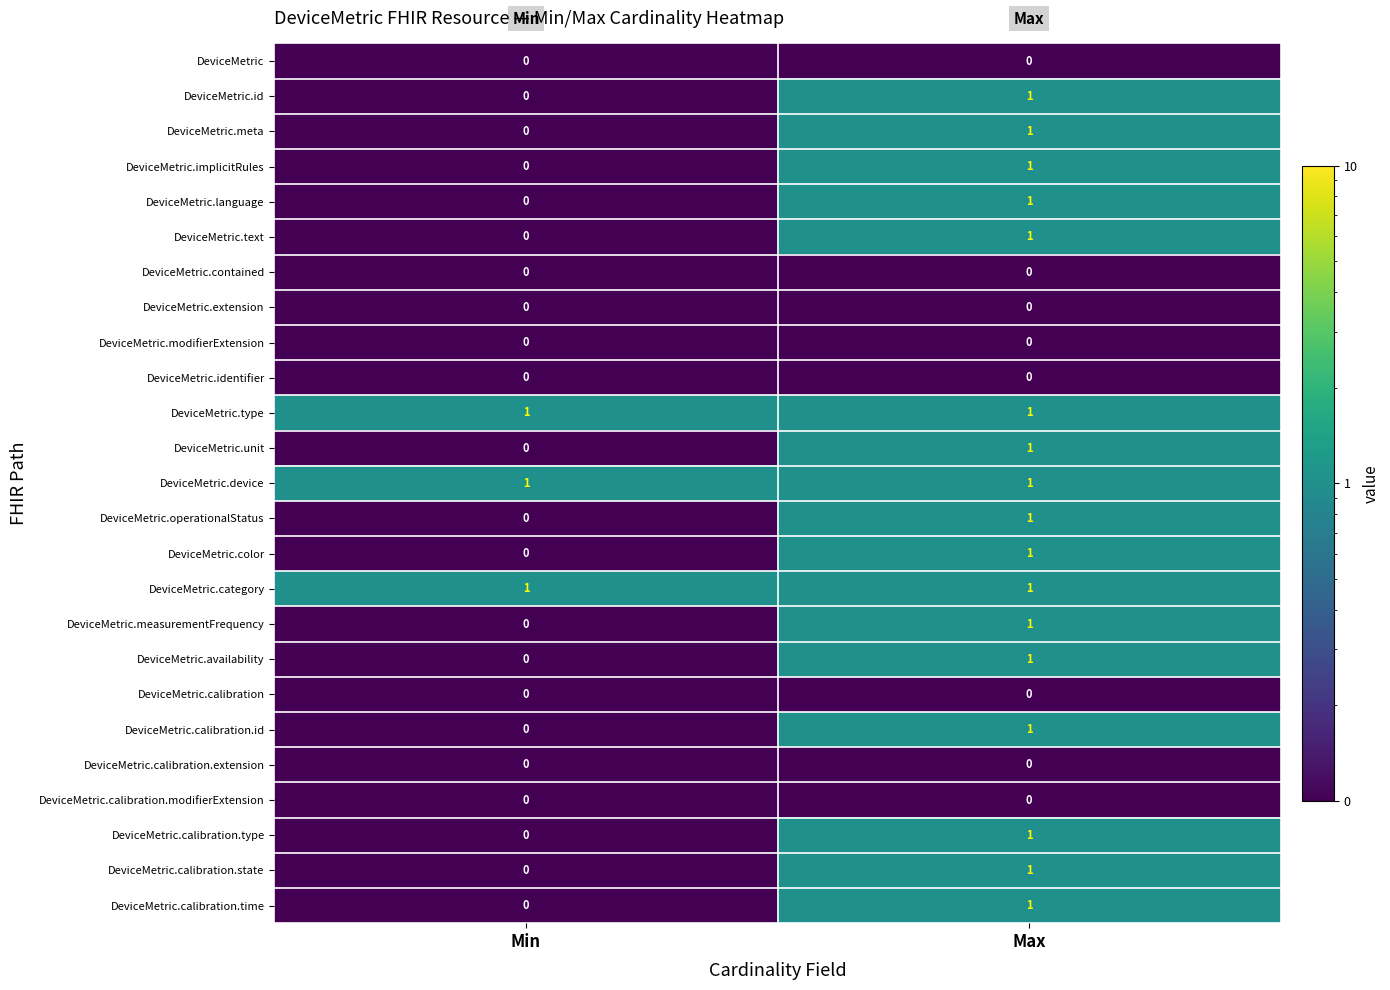

At which label is DeviceMetric.calibration.type closest to 0?

Min